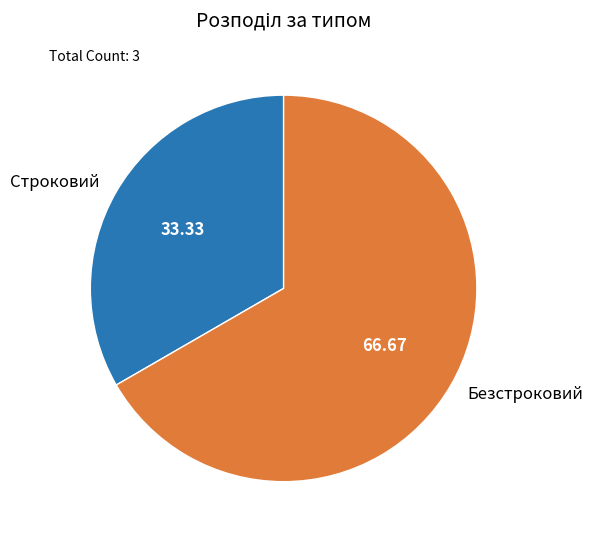

Combined, do Строковий and Безстроковий account for over 50%?

Yes